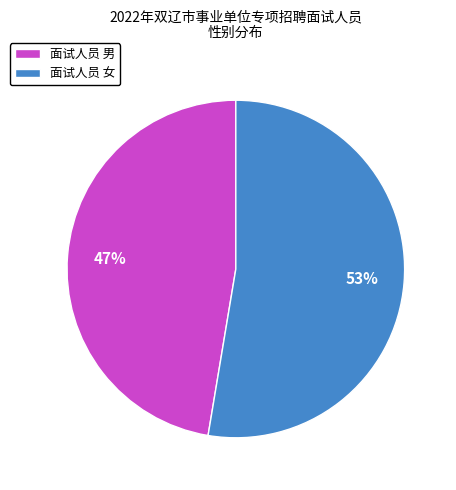

Do 面试人员 女 and 面试人员 男 together represent more than half of the pie?

Yes